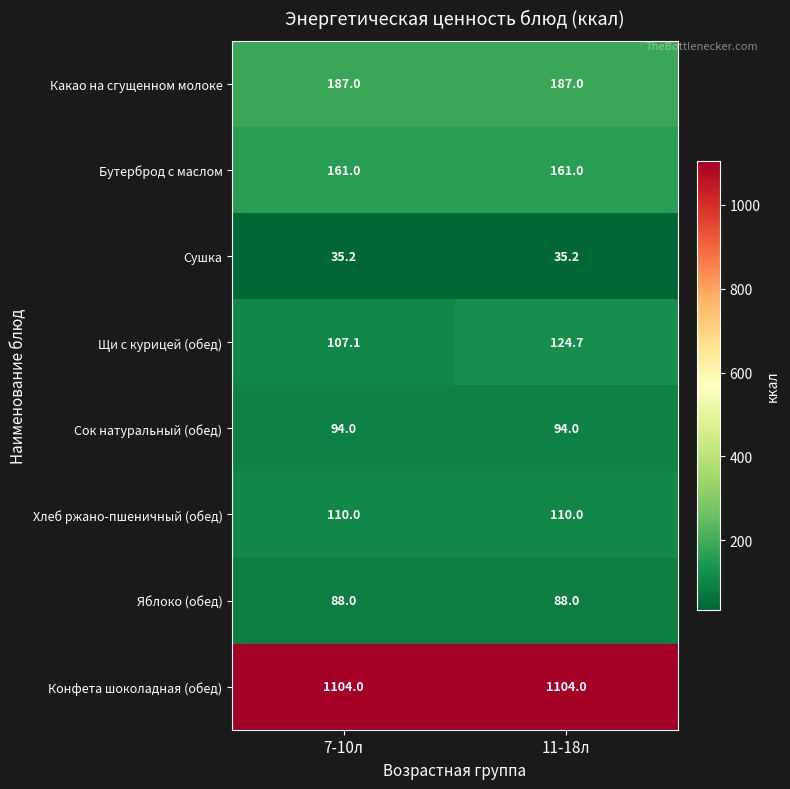

What is the sum of the Щи с курицей (обед) values at 11-18л and 7-10л?

231.8